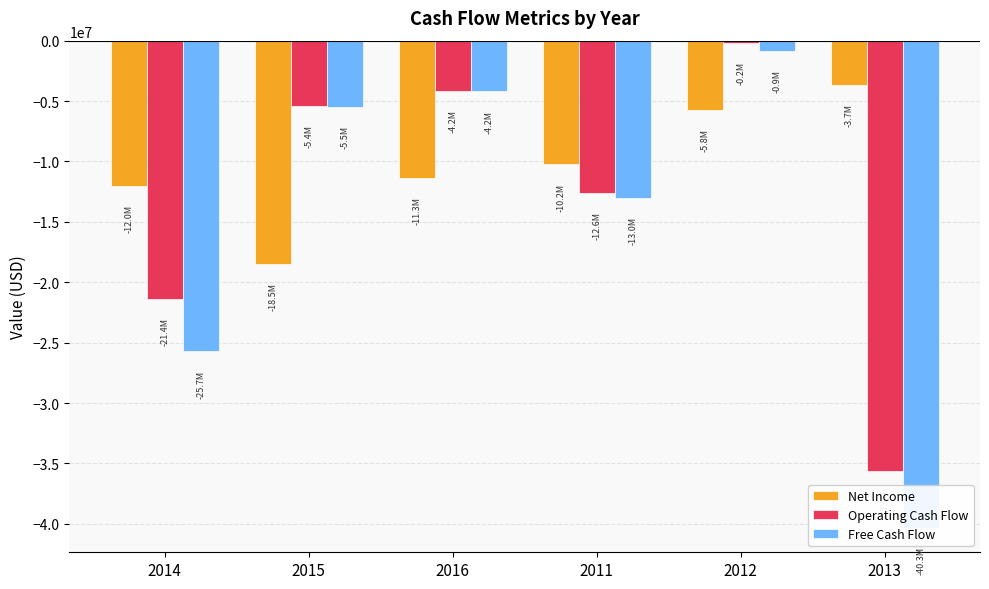

What is the greatest value displayed?

-187579.2